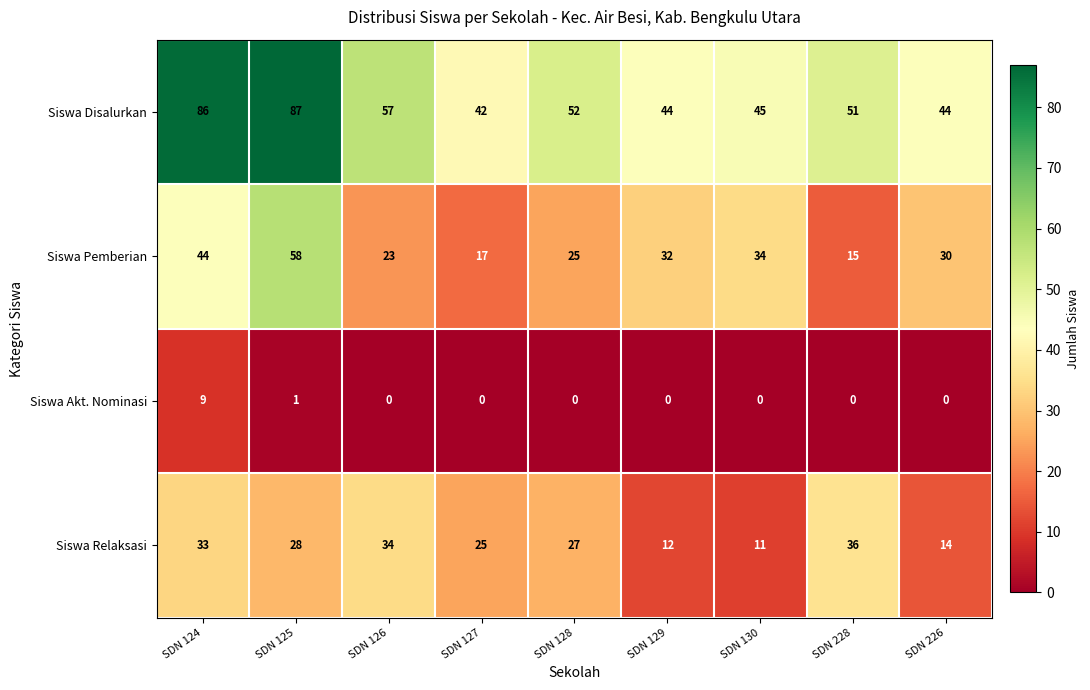

What value does the Siswa Relaksasi series have at SDN 127?

25